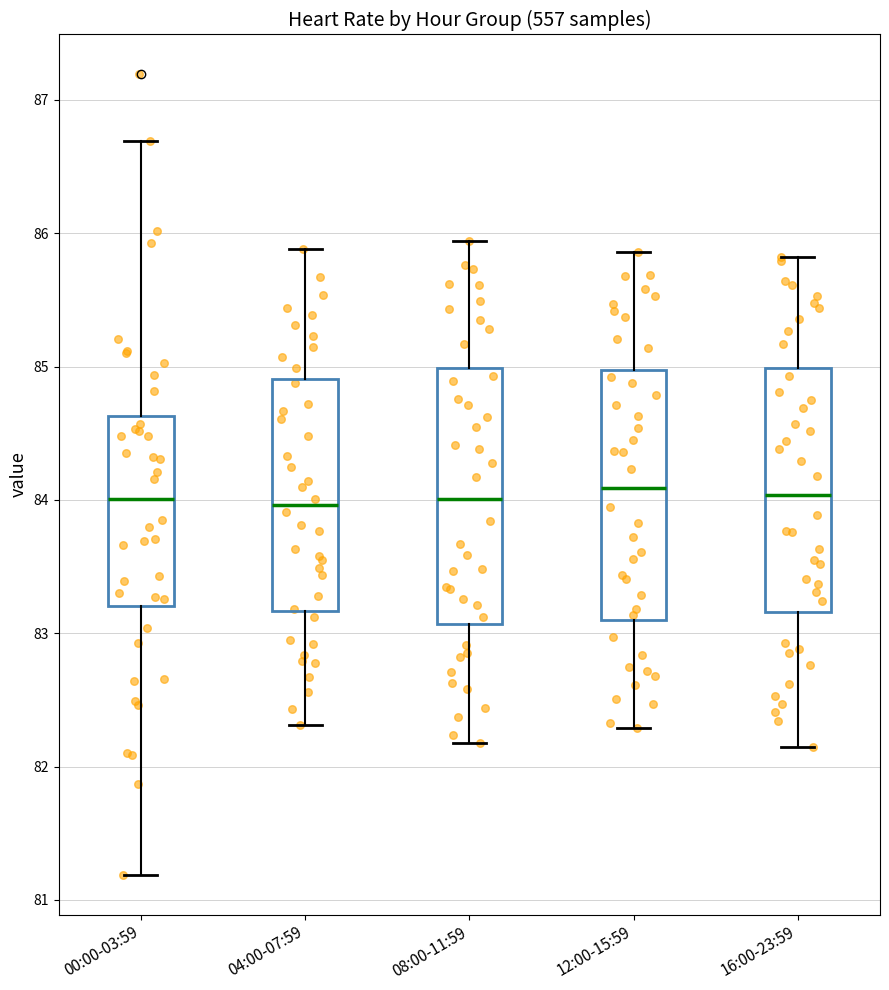

Reading left to right, read every box against the y-axis: the position of its median line, the range the box covers, and the ends of its whiskers. The values are not printed on the chart, so give them approximately, as read against the axis.

00:00-03:59: median 84.0, box 83.2 to 84.6, whiskers 81.2 to 86.7
04:00-07:59: median 84.0, box 83.2 to 84.9, whiskers 82.3 to 85.9
08:00-11:59: median 84.0, box 83.1 to 85.0, whiskers 82.2 to 85.9
12:00-15:59: median 84.1, box 83.1 to 85.0, whiskers 82.3 to 85.9
16:00-23:59: median 84.0, box 83.2 to 85.0, whiskers 82.2 to 85.8